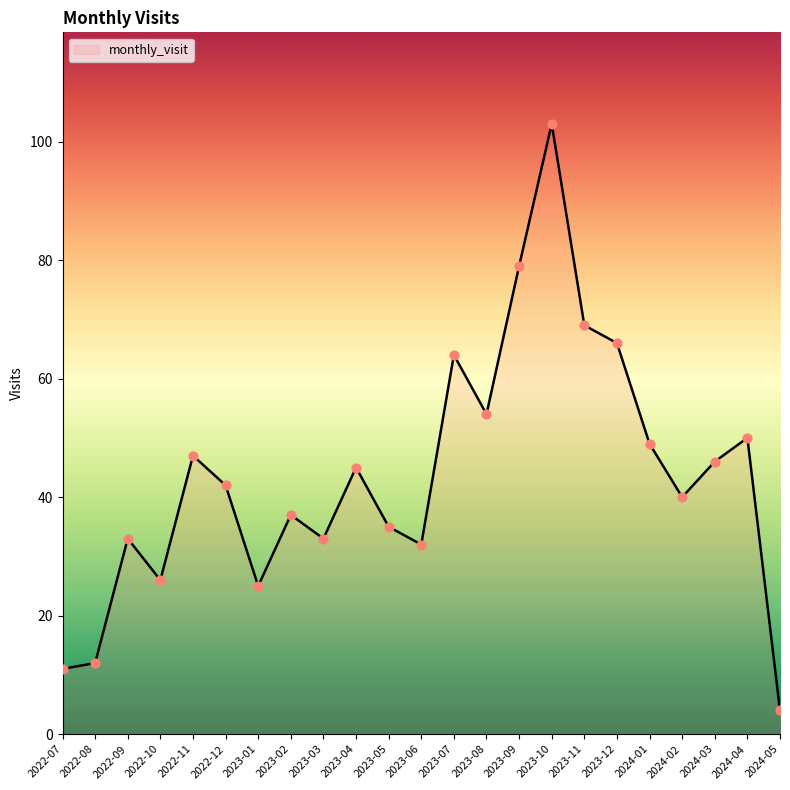

Which has a higher value, 2023-09 or 2024-02?

2023-09